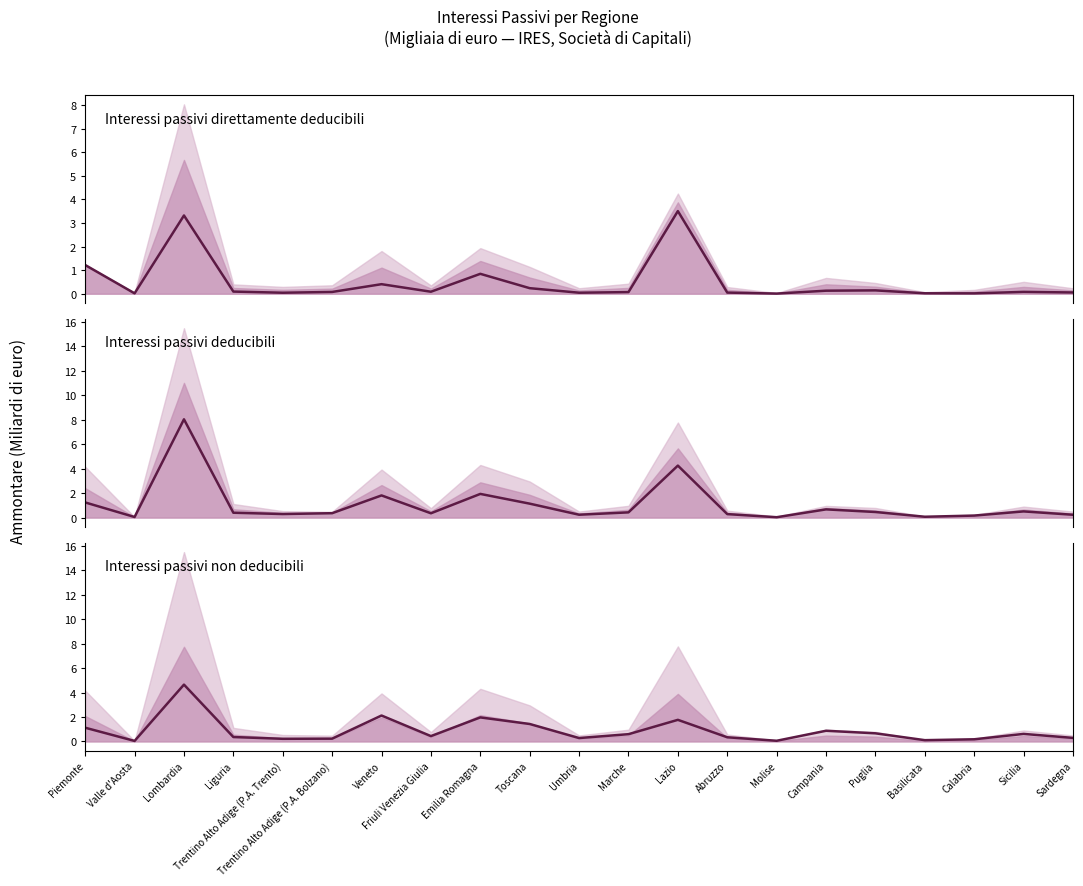

Which category has the lowest value across all series?

Molise